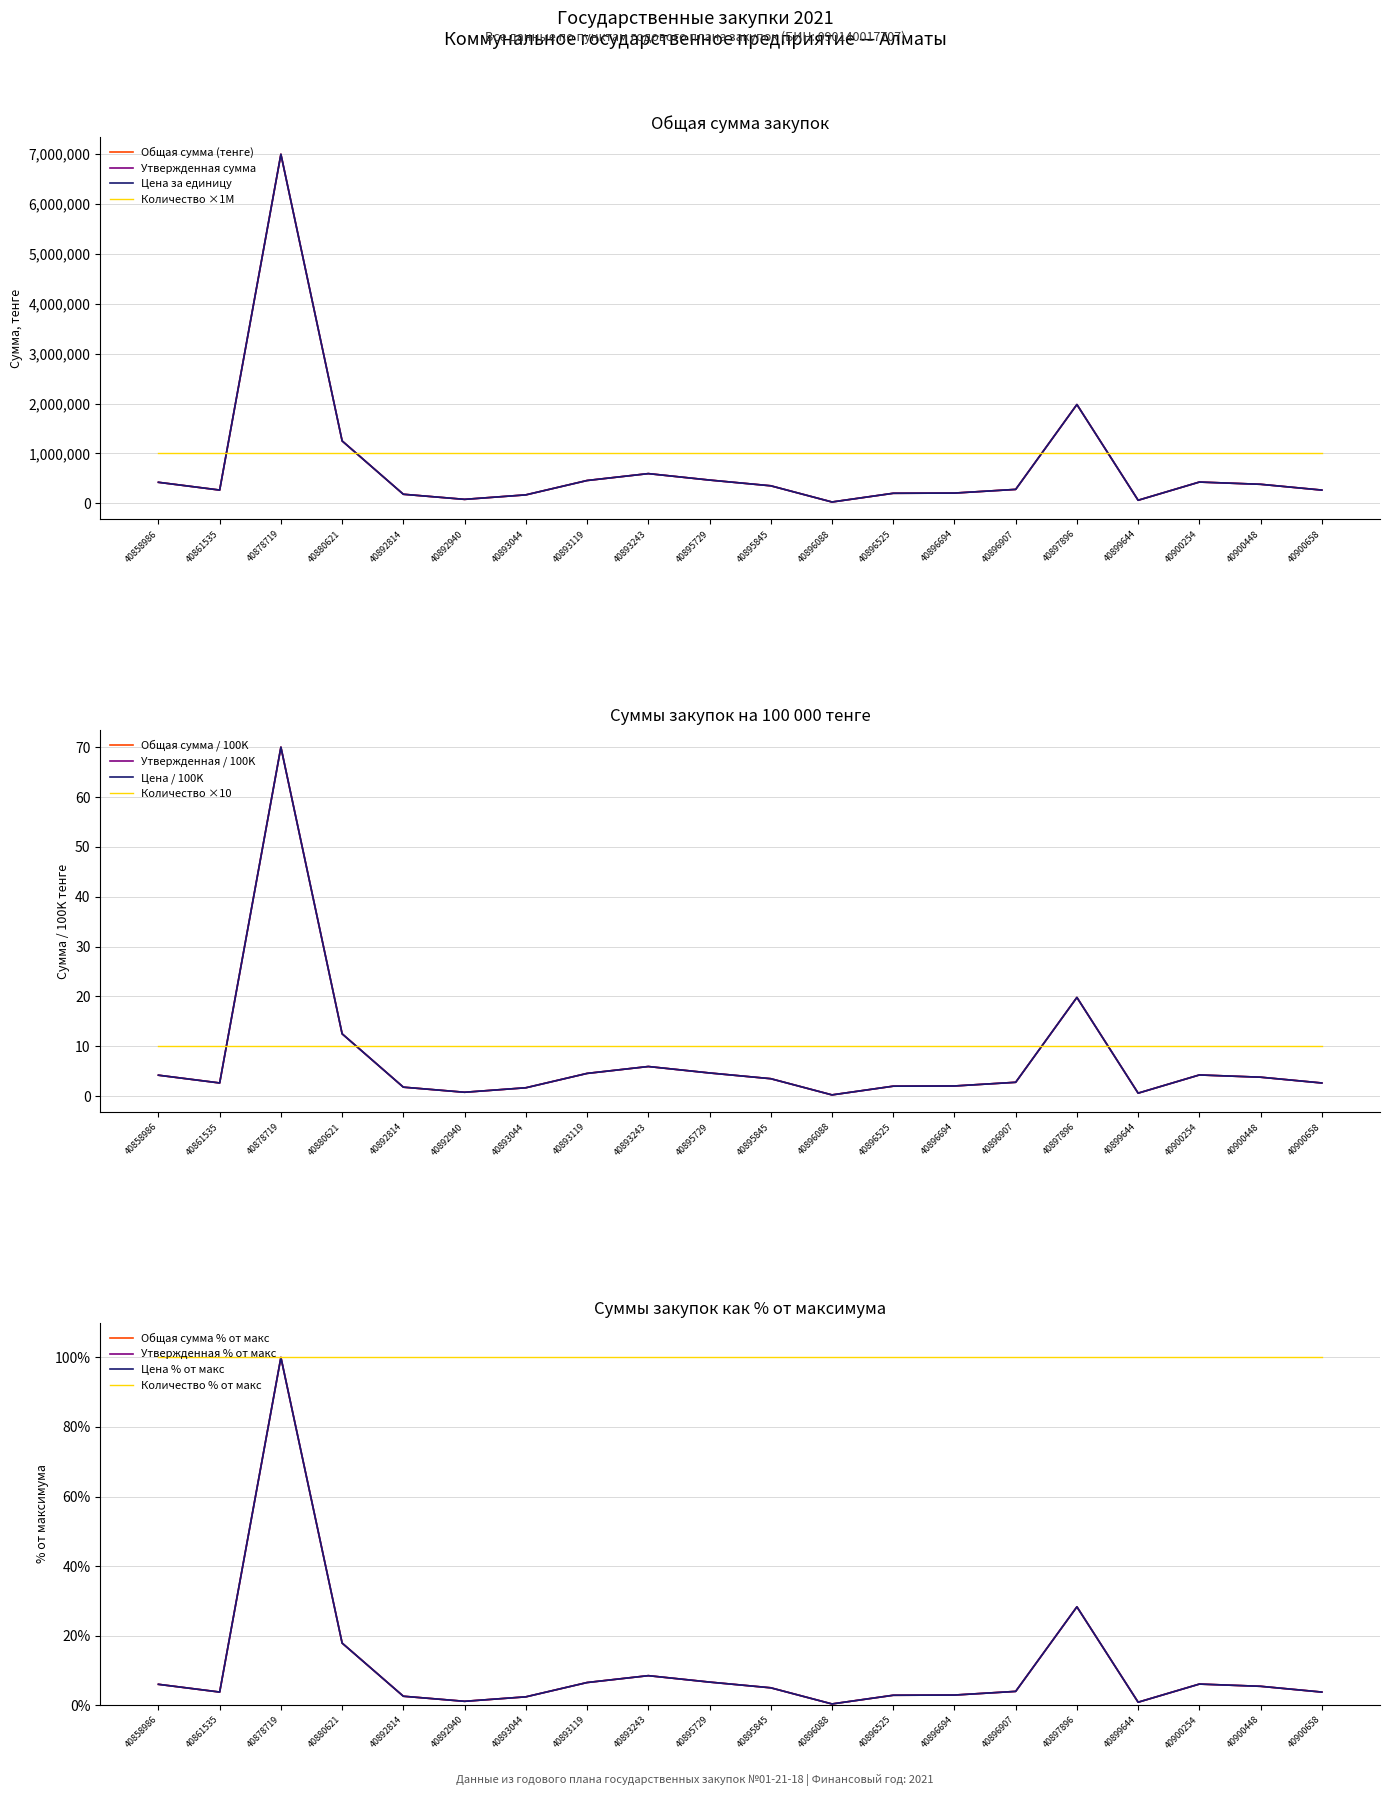

Which category has the highest value in the Утвержденная сумма series?

40878719